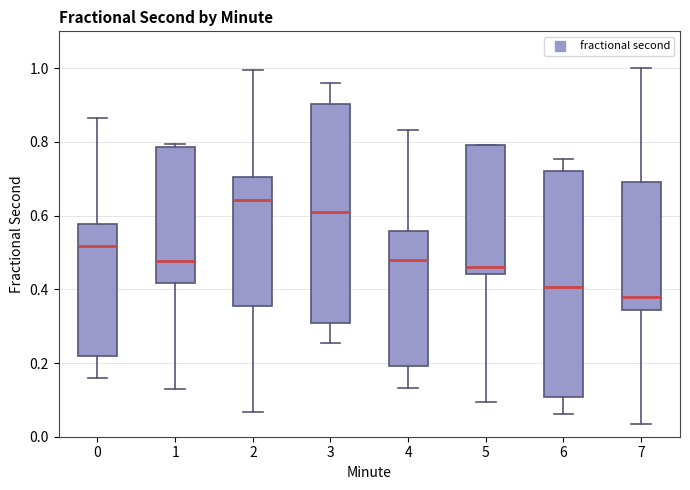

Reading left to right, transcribe this box plot: for each box, give where its median line is, the range the box spans, and where its two whiskers end, as read against the y-axis. The values are not printed on the chart, so give them approximately, as read against the axis.

0: median 0.52, box 0.22 to 0.58, whiskers 0.16 to 0.86
1: median 0.48, box 0.42 to 0.78, whiskers 0.12 to 0.80
2: median 0.64, box 0.36 to 0.70, whiskers 0.06 to 1.00
3: median 0.62, box 0.30 to 0.90, whiskers 0.26 to 0.96
4: median 0.48, box 0.20 to 0.56, whiskers 0.14 to 0.84
5: median 0.46, box 0.44 to 0.80, whiskers 0.10 to 0.80
6: median 0.40, box 0.10 to 0.72, whiskers 0.06 to 0.76
7: median 0.38, box 0.34 to 0.70, whiskers 0.04 to 1.00